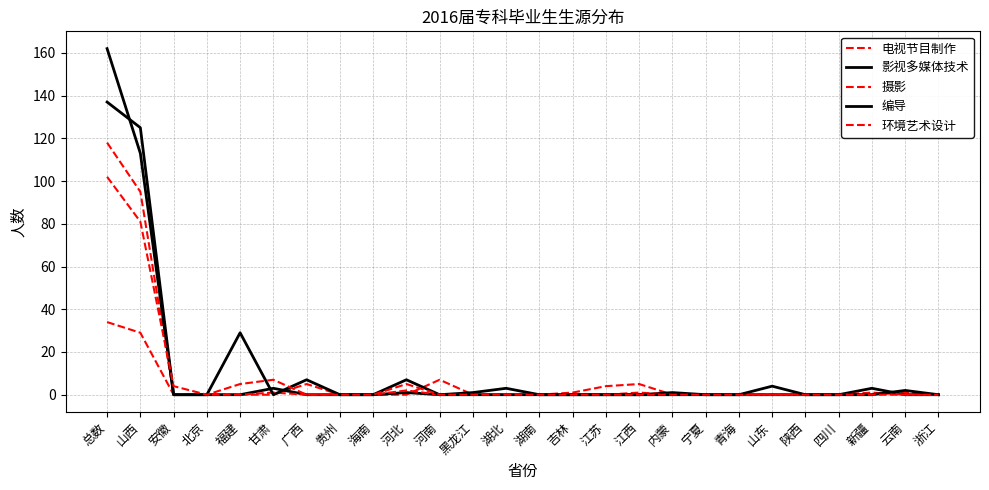

How many lines are shown in the chart?

5